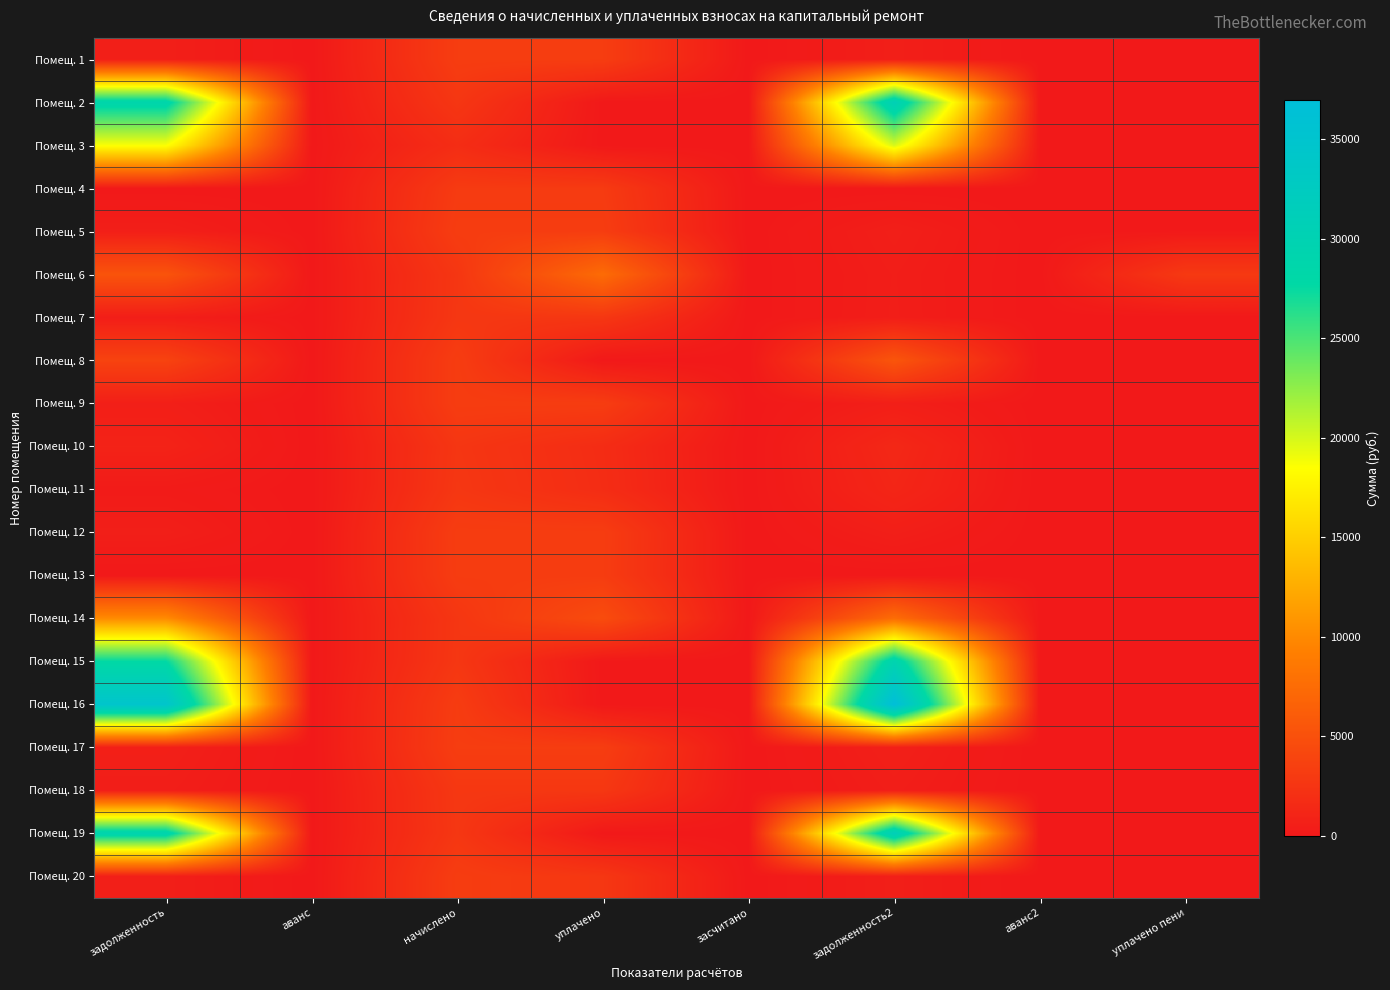

Which has a higher value, уплачено or аванс?

уплачено